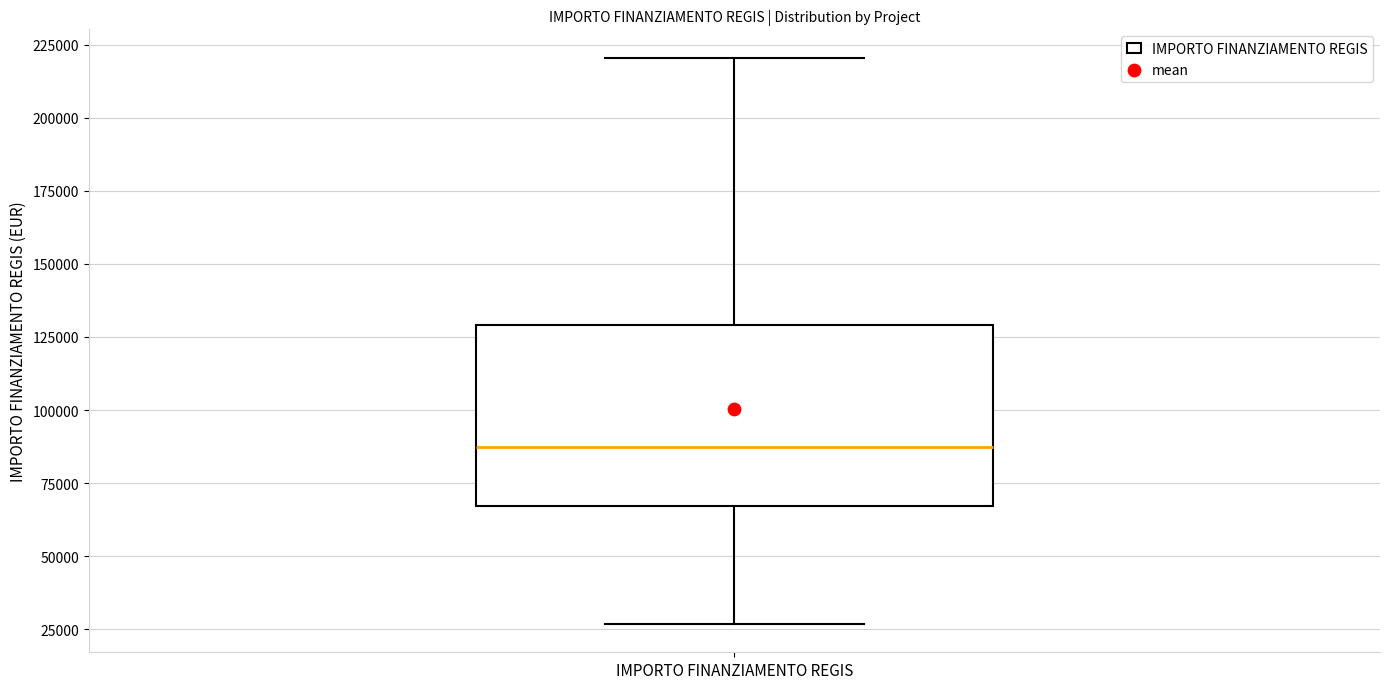

Where does the upper whisker of the box for IMPORTO FINANZIAMENTO REGIS end on the y-axis? The values are not printed on the chart, so give them approximately, as read against the axis.

220000